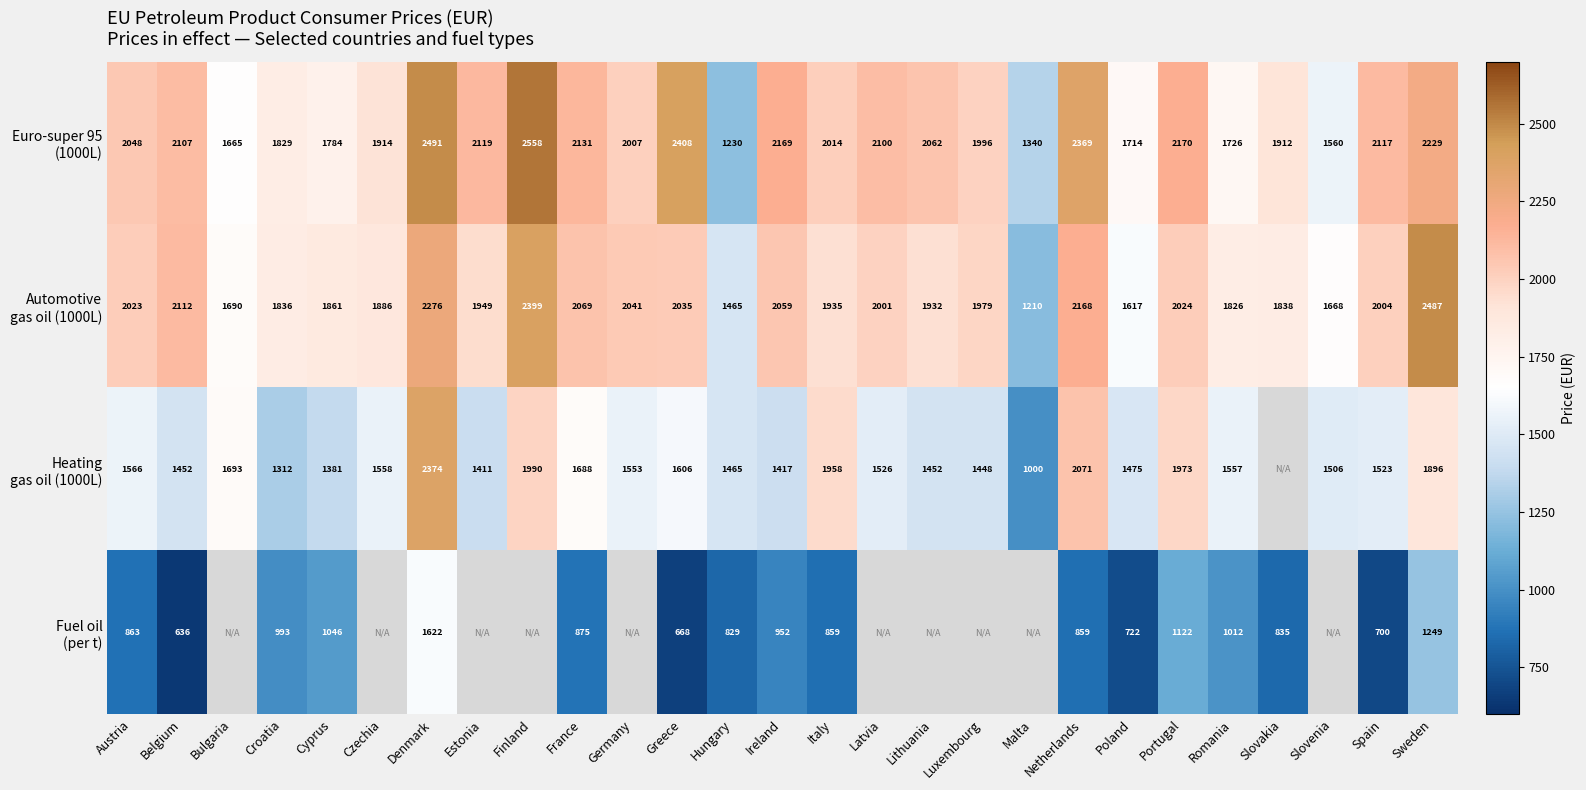

What is the spread (max minus min) of values at Austria?

1185